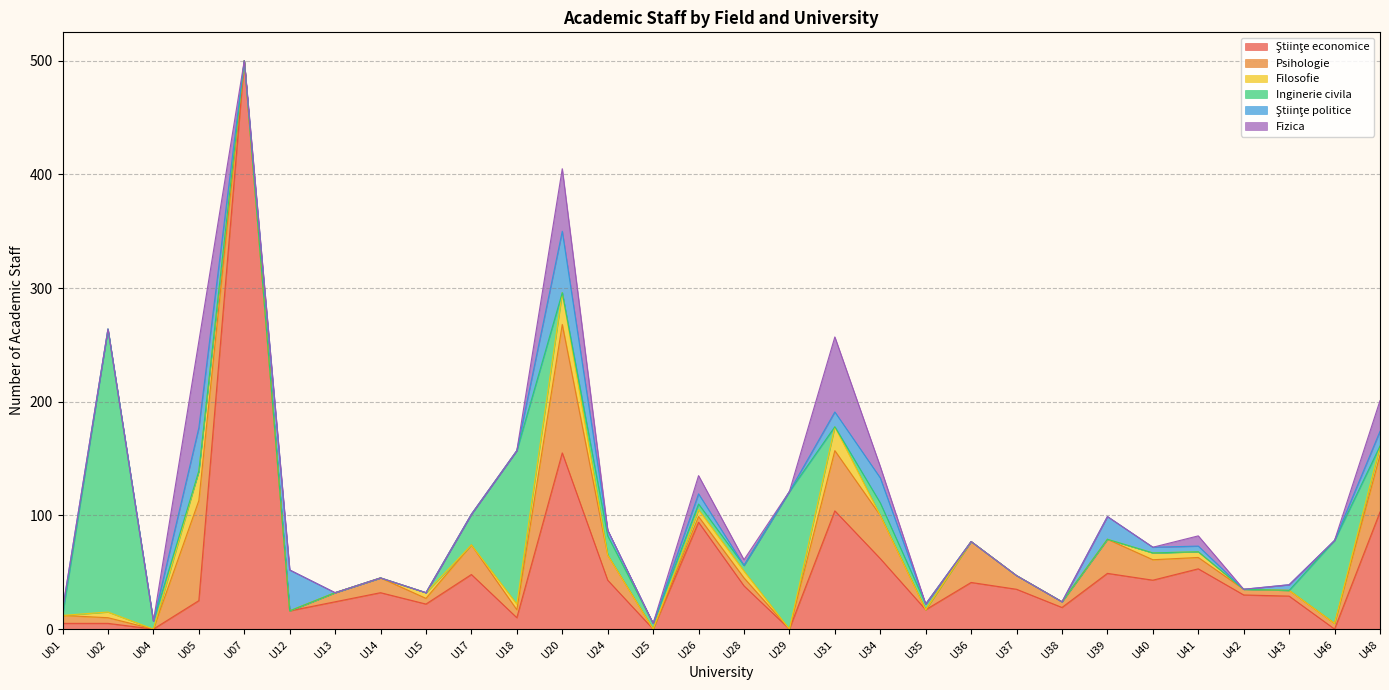

Reading left to right, list all the values displayed in this chart.

Ştiinţe economice: U01=5	U02=5	U04=0	U05=25	U07=500	U12=16	U13=24	U14=32	U15=22	U17=48	U18=10	U20=155	U24=43	U25=0	U26=94	U28=38	U29=0	U31=104	U34=62	U35=17	U36=41	U37=35	U38=19	U39=49	U40=43	U41=53	U42=30	U43=29	U46=0	U48=103
Psihologie: U01=7	U02=5	U04=0	U05=88	U07=0	U12=0	U13=8	U14=13	U15=5	U17=26	U18=7	U20=113	U24=22	U25=0	U26=5	U28=7	U29=0	U31=53	U34=38	U35=0	U36=36	U37=12	U38=5	U39=30	U40=18	U41=10	U42=5	U43=5	U46=5	U48=50
Filosofie: U01=0	U02=5	U04=0	U05=26	U07=0	U12=0	U13=0	U14=0	U15=5	U17=0	U18=5	U20=28	U24=0	U25=0	U26=6	U28=6	U29=0	U31=21	U34=0	U35=0	U36=0	U37=0	U38=0	U39=0	U40=6	U41=5	U42=0	U43=0	U46=0	U48=8
Inginerie civila: U01=0	U02=249	U04=7	U05=0	U07=0	U12=0	U13=0	U14=0	U15=0	U17=27	U18=135	U20=0	U24=17	U25=5	U26=5	U28=5	U29=121	U31=0	U34=11	U35=5	U36=0	U37=0	U38=0	U39=0	U40=0	U41=0	U42=0	U43=0	U46=73	U48=0
Ştiinţe politice: U01=5	U02=0	U04=0	U05=38	U07=0	U12=36	U13=0	U14=0	U15=0	U17=0	U18=0	U20=54	U24=5	U25=0	U26=9	U28=0	U29=0	U31=13	U34=22	U35=0	U36=0	U37=0	U38=0	U39=20	U40=5	U41=5	U42=0	U43=5	U46=0	U48=13
Fizica: U01=0	U02=0	U04=0	U05=76	U07=0	U12=0	U13=0	U14=0	U15=0	U17=0	U18=0	U20=55	U24=0	U25=0	U26=16	U28=5	U29=0	U31=66	U34=10	U35=0	U36=0	U37=0	U38=0	U39=0	U40=0	U41=9	U42=0	U43=0	U46=0	U48=27